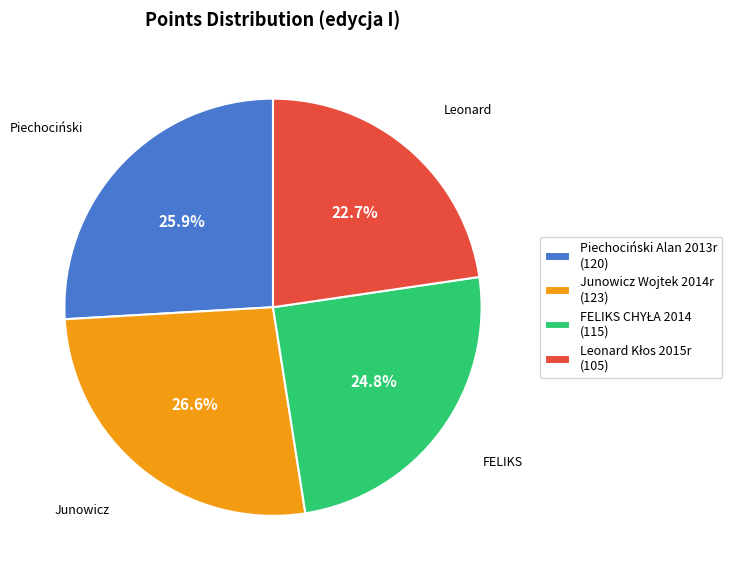

What percentage is NOT represented by Piechociński Alan 2013r (120)?

74.1%